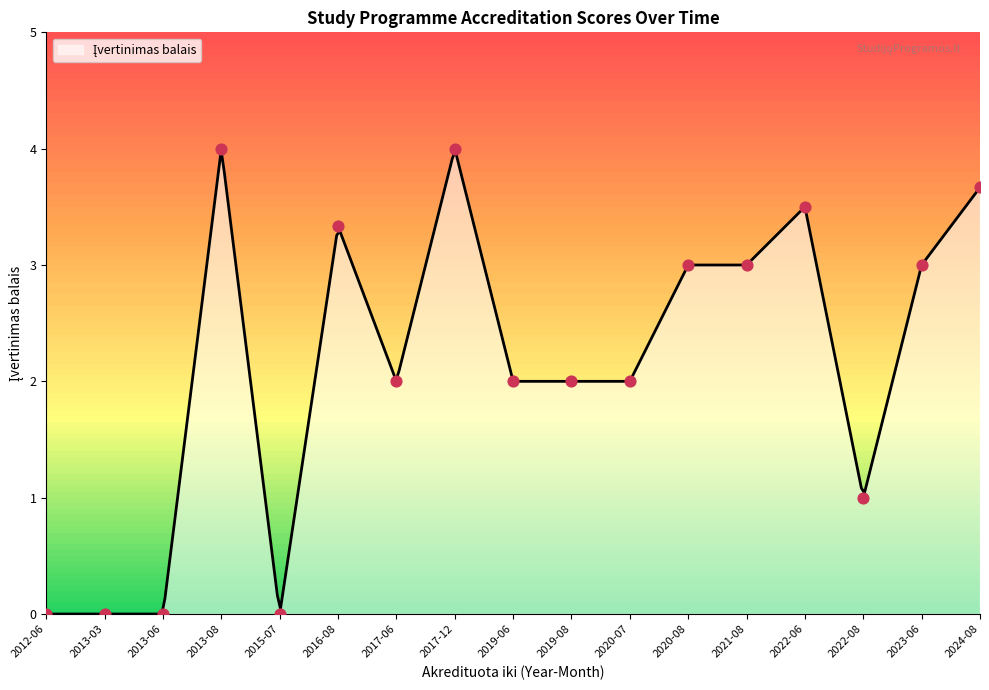

Which has a higher value, 2020-08 or 2017-12?

2017-12